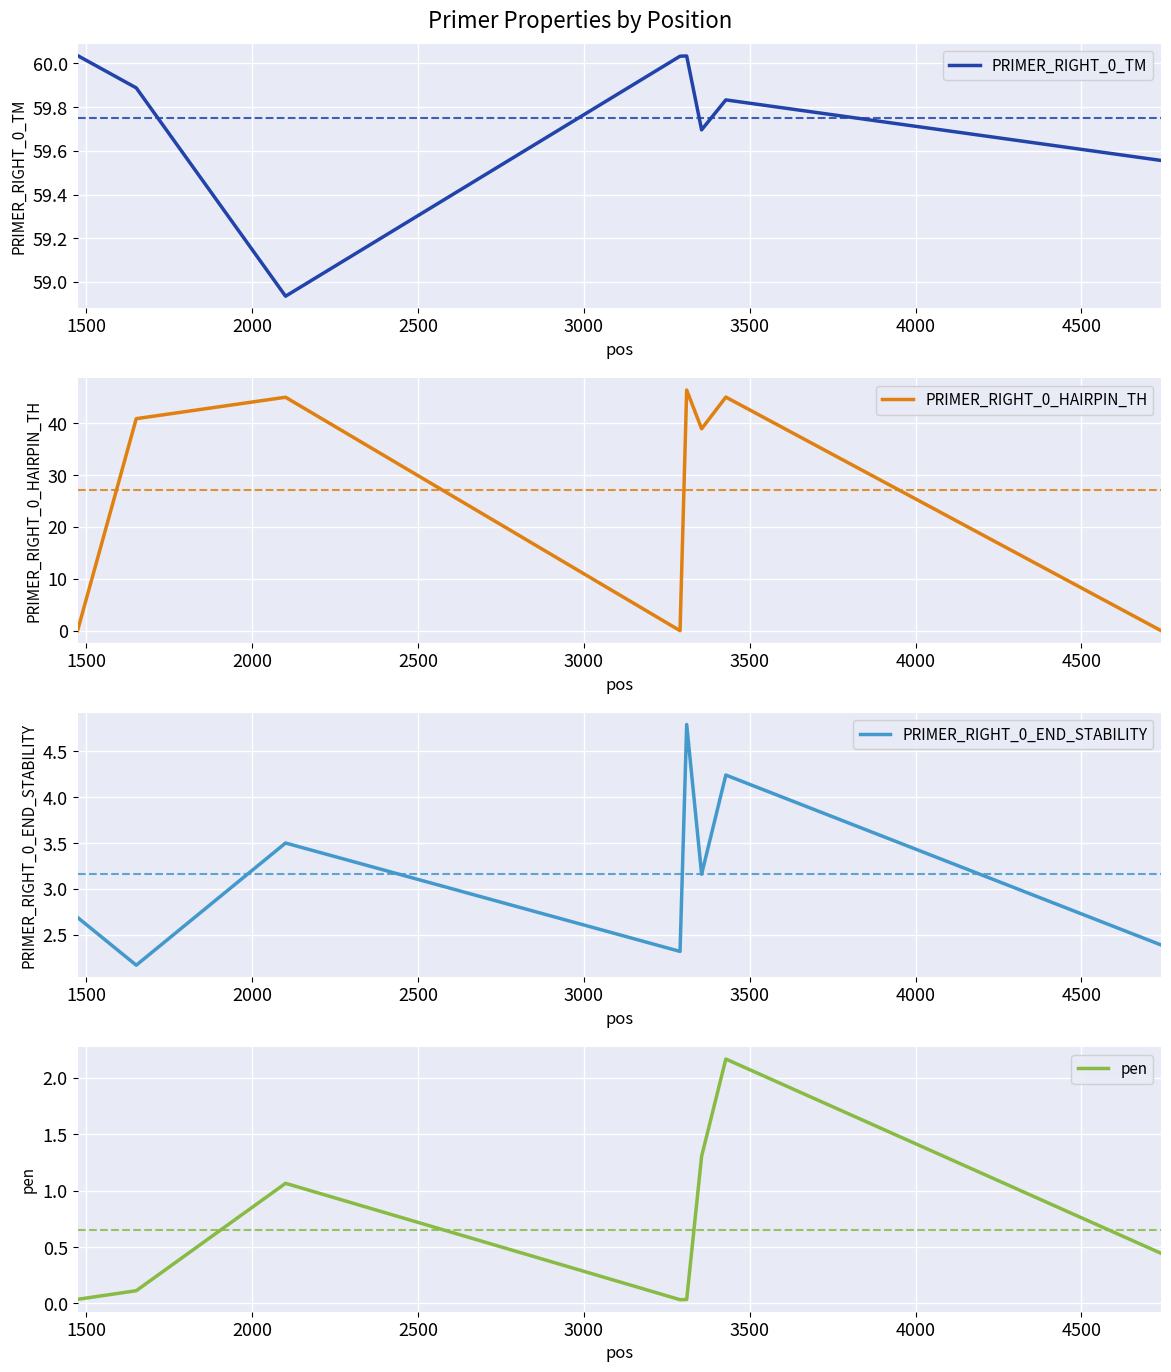

True or false: PRIMER_RIGHT_0_HAIRPIN_TH and PRIMER_RIGHT_0_TM intersect in this chart.

False